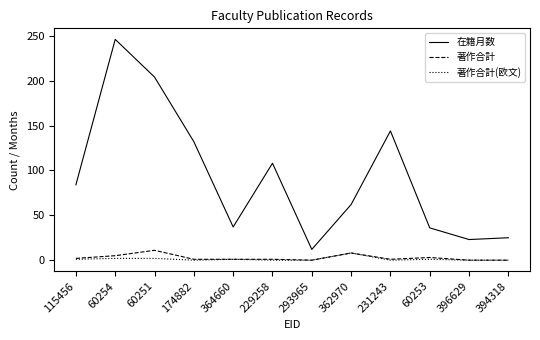

The value of 在籍月数 at 364660 is 37. True or false?

True